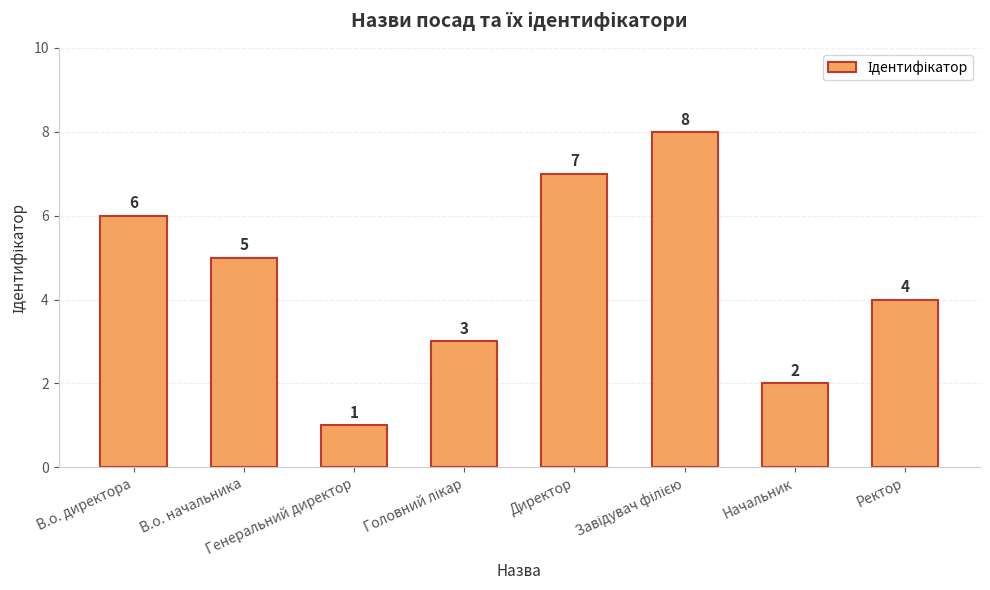

Where is the data nearest to the value 4?

Ректор